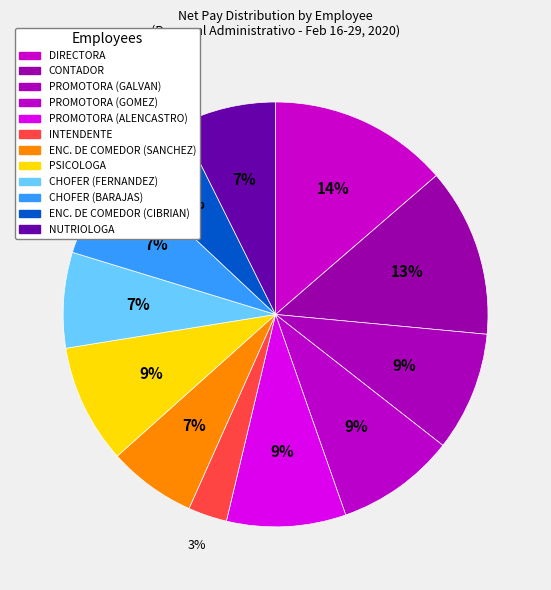

How many slices are in this pie chart?

12